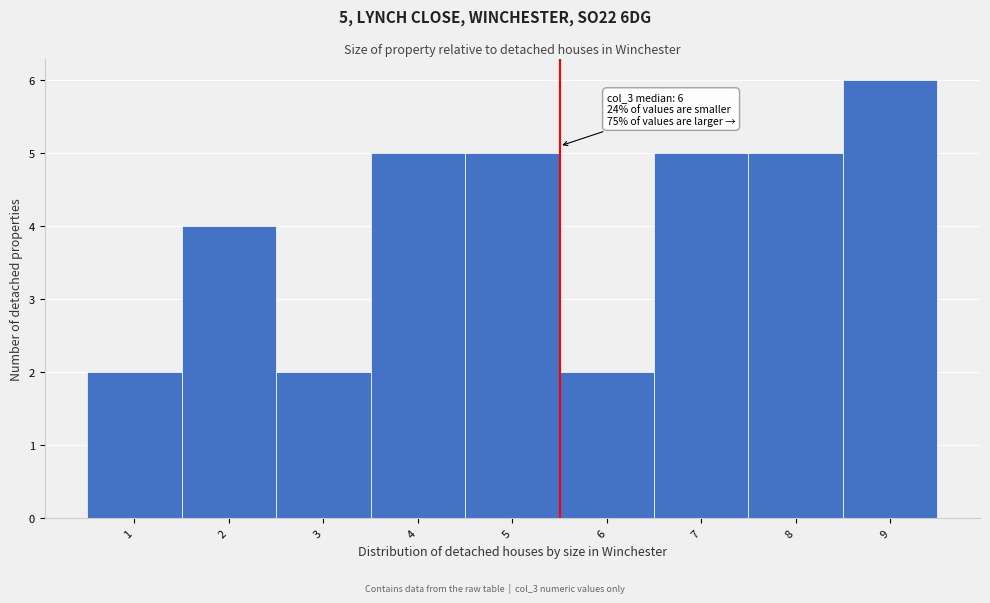

Over which range of the x-axis is the bar tallest?

8.5 to 9.5